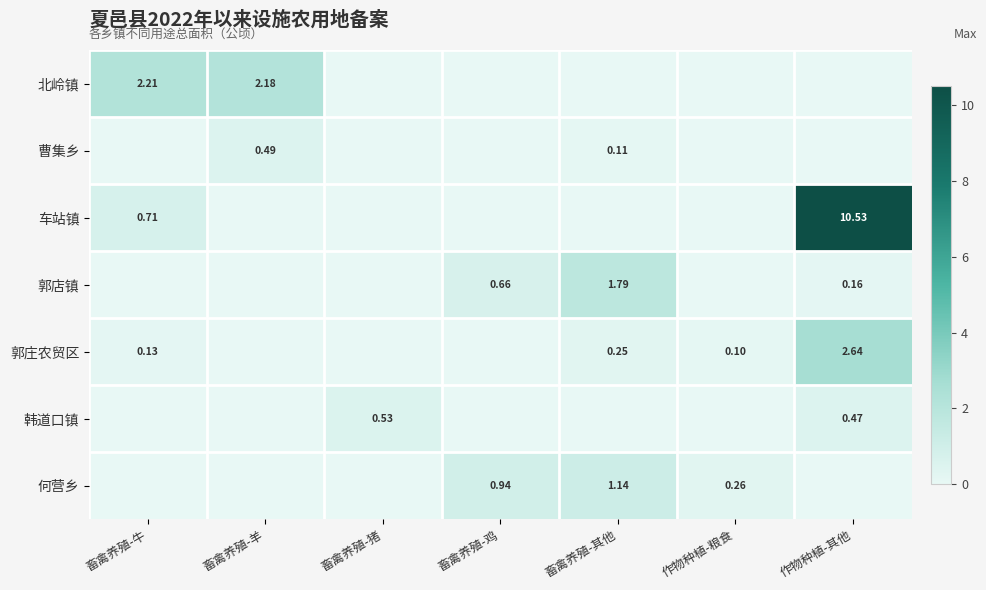

Which series has the largest total across all categories?

车站镇